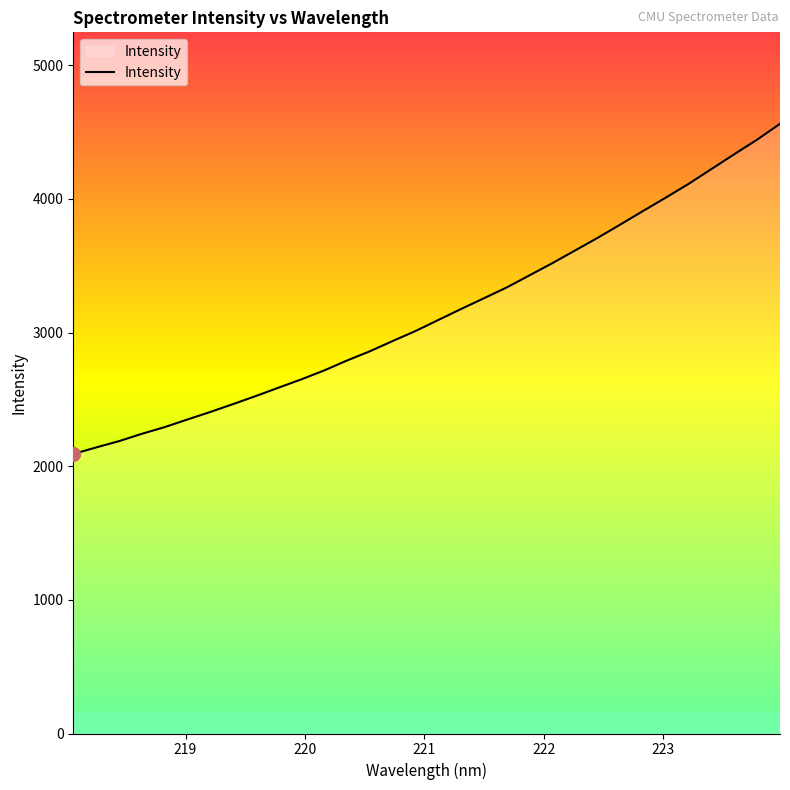

Does the chart have visible grid lines?

No